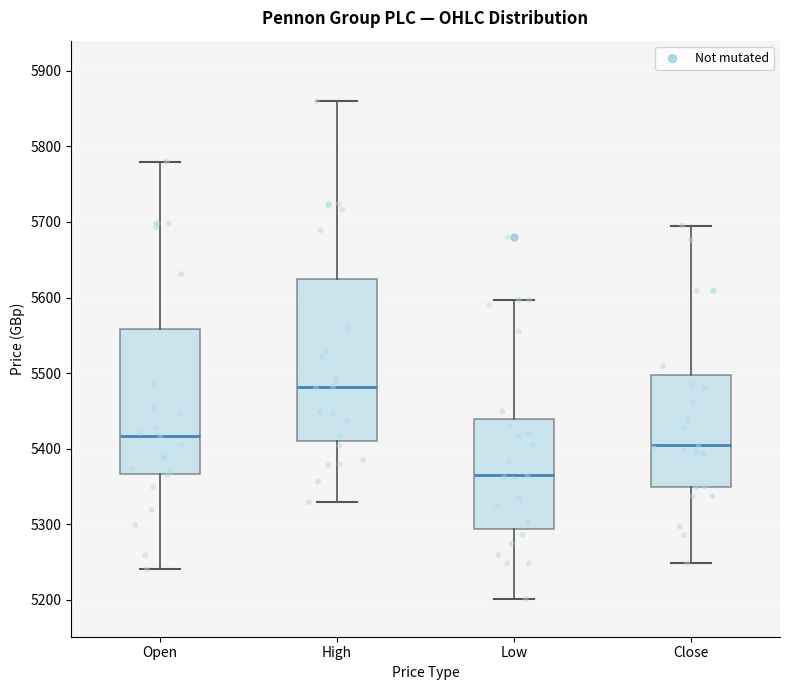

Which box is the tallest, from its lower edge to its upper edge?

High